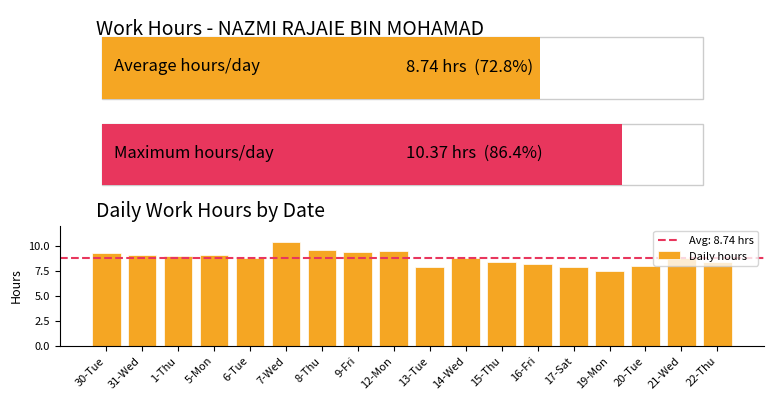

Approximately how many times larger is the value at 30-Tue compared to 15-Thu?

1.1